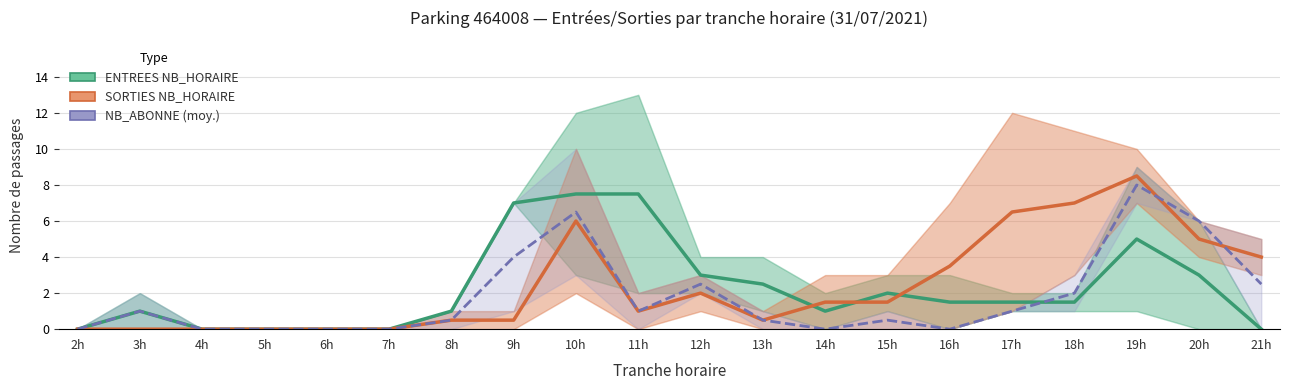

What is the sum of the ENTREES NB_HORAIRE values at 12h and 21h?

3.0